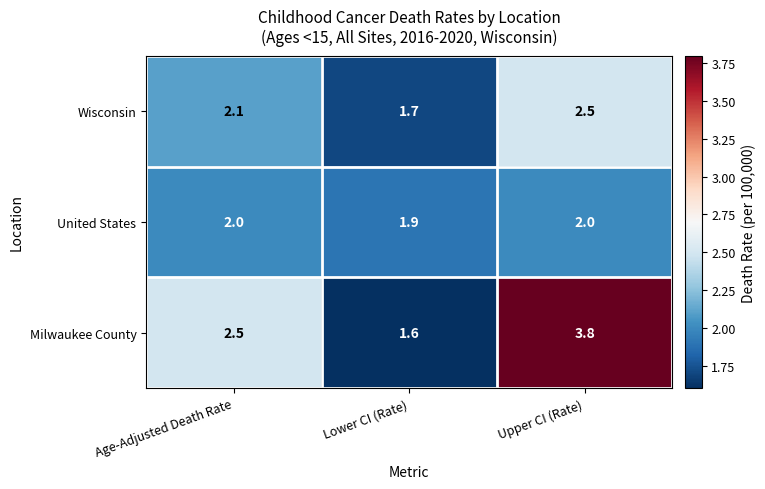

Rank the series by their average value, from highest to lowest.

Milwaukee County, Wisconsin, United States